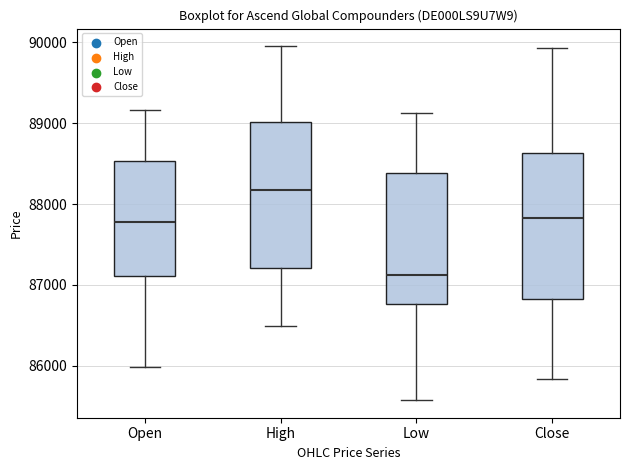

Reading left to right, read every box against the y-axis: the position of its median line, the range the box covers, and the ends of its whiskers. The values are not printed on the chart, so give them approximately, as read against the axis.

Open: median 87800, box 87100 to 88500, whiskers 86000 to 89200
High: median 88200, box 87200 to 89000, whiskers 86500 to 90000
Low: median 87100, box 86800 to 88400, whiskers 85600 to 89100
Close: median 87800, box 86800 to 88600, whiskers 85800 to 89900